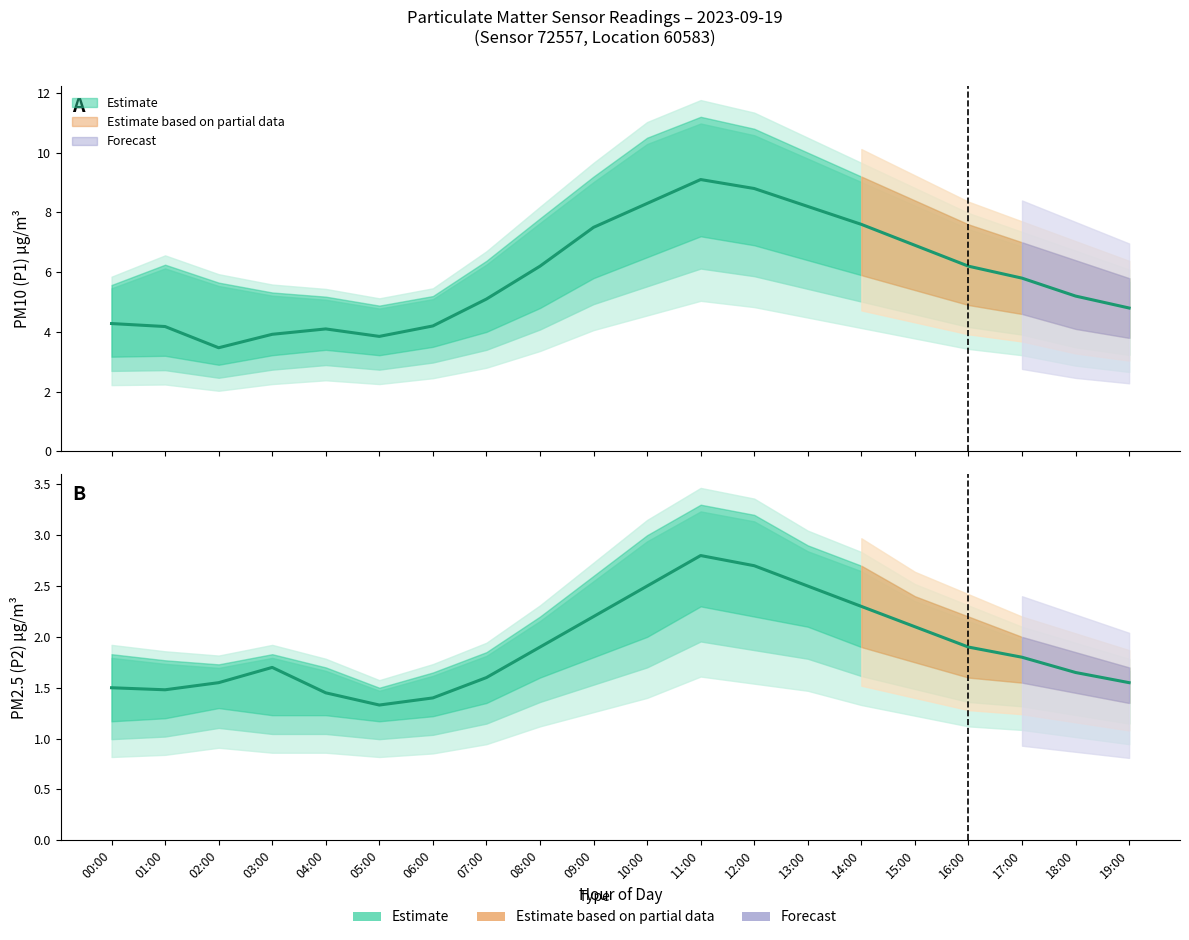

Is it true that P2 equals 2.7 at 12:00?

True